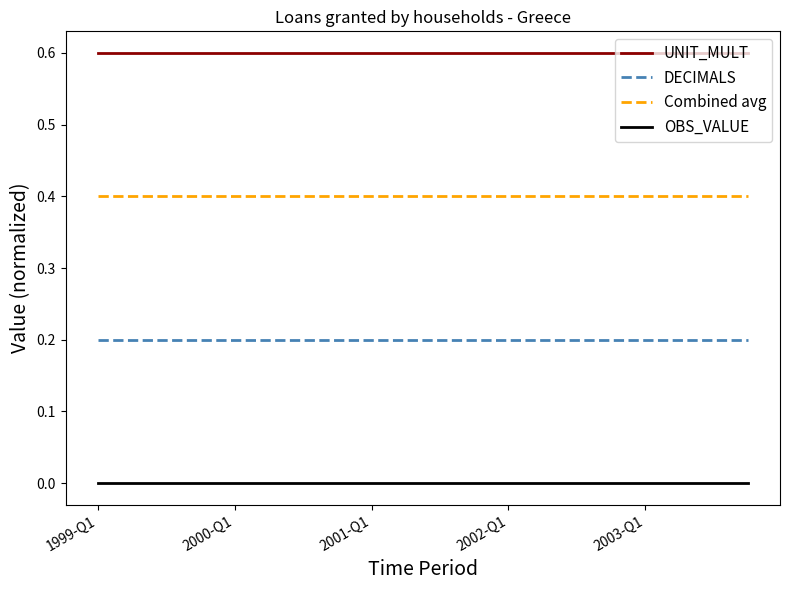

Rank the series by their maximum value, from lowest to highest.

OBS_VALUE, DECIMALS, Combined avg, UNIT_MULT